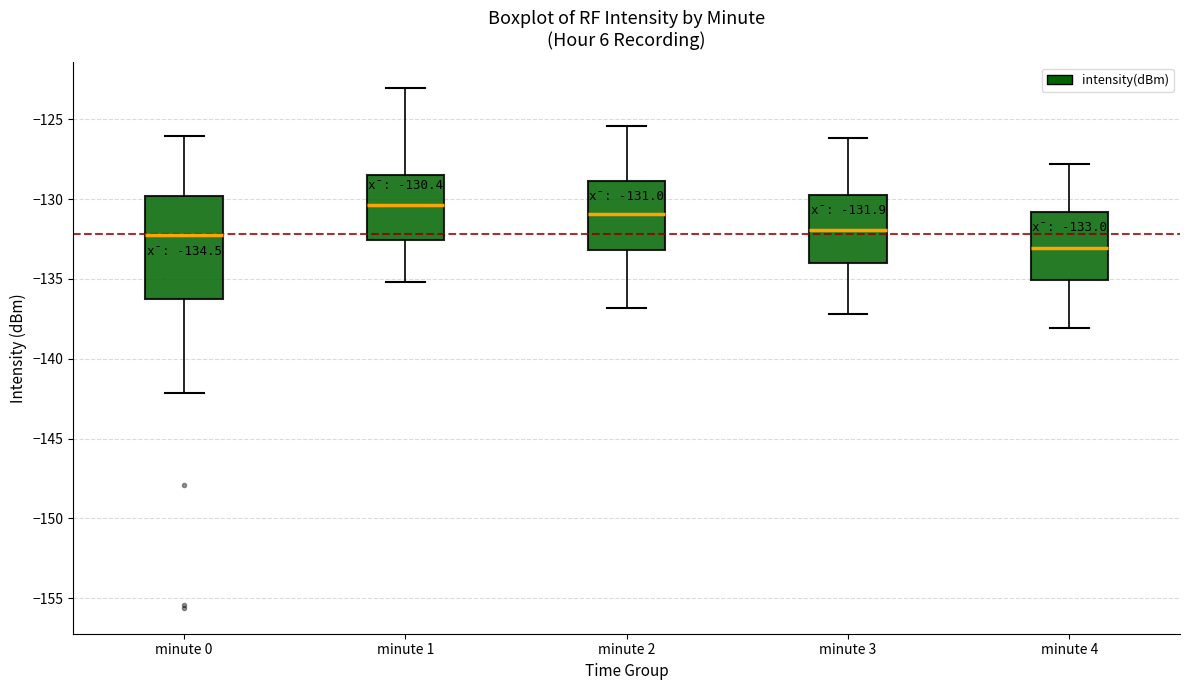

Which box's median line is the highest?

minute 1